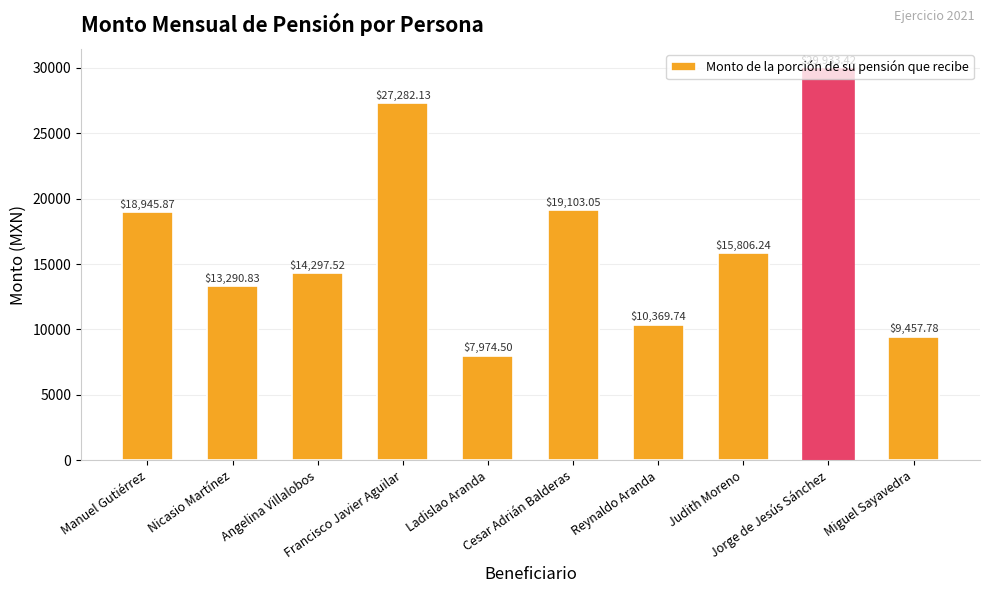

What is the difference between the maximum and minimum values?

21958.9